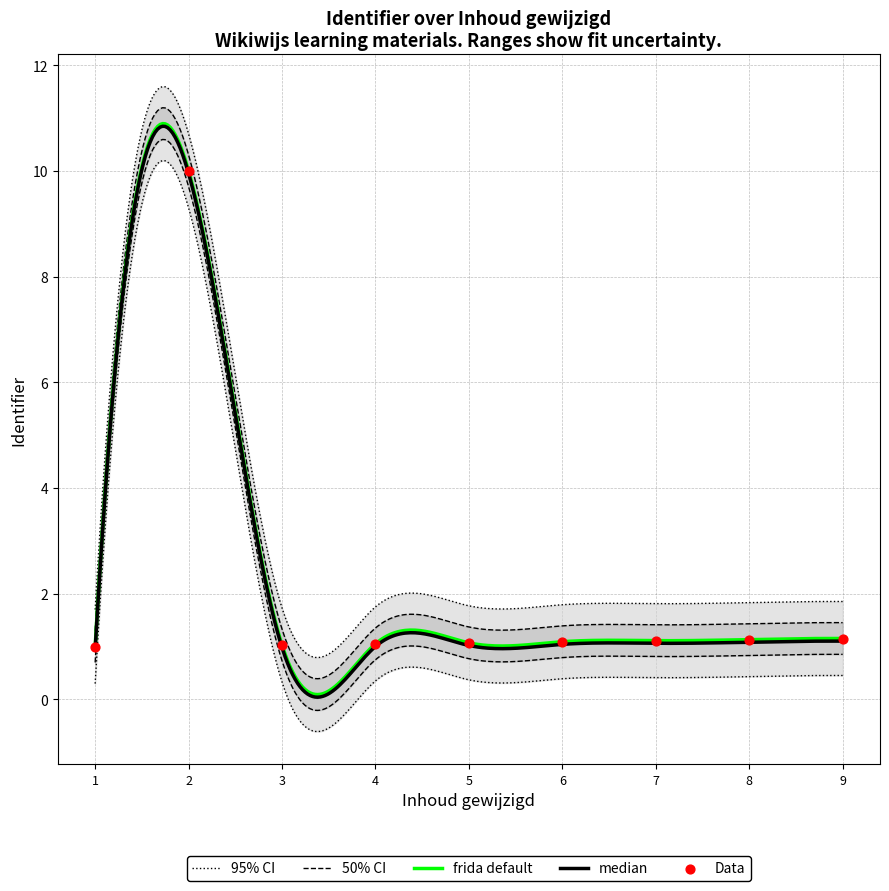

What is the maximum value for frida default?

10.9